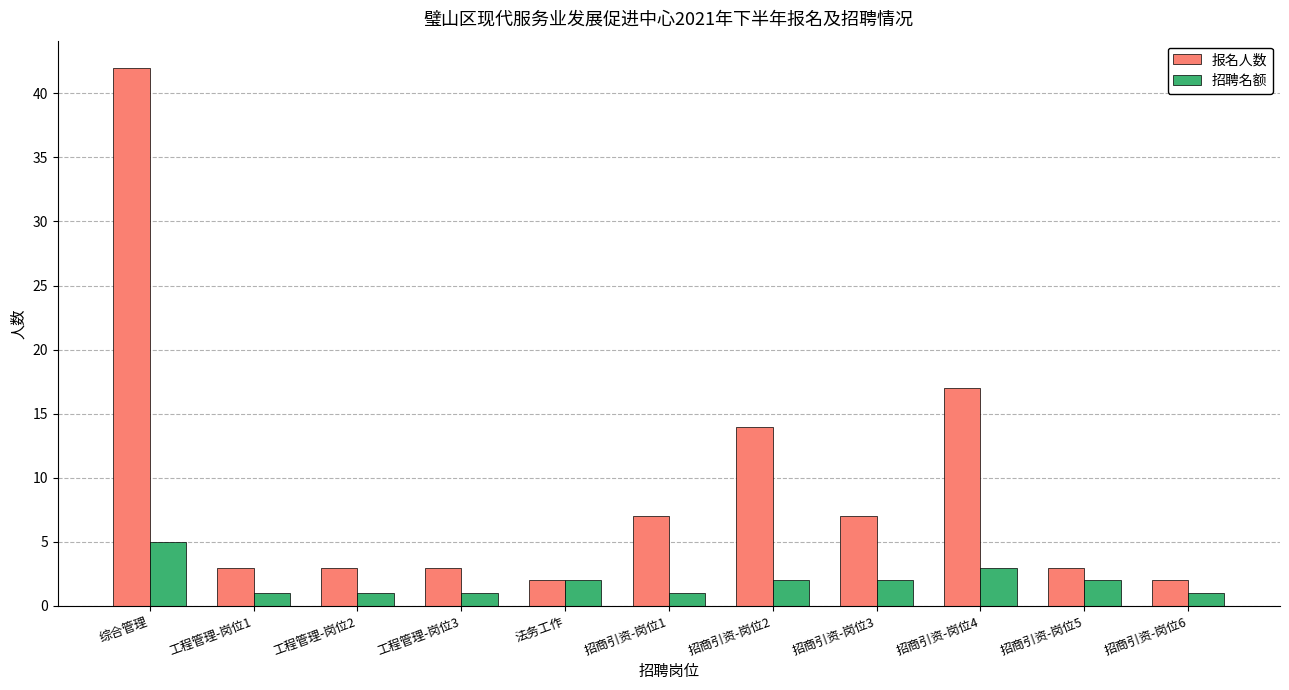

Are the bars horizontal?

No